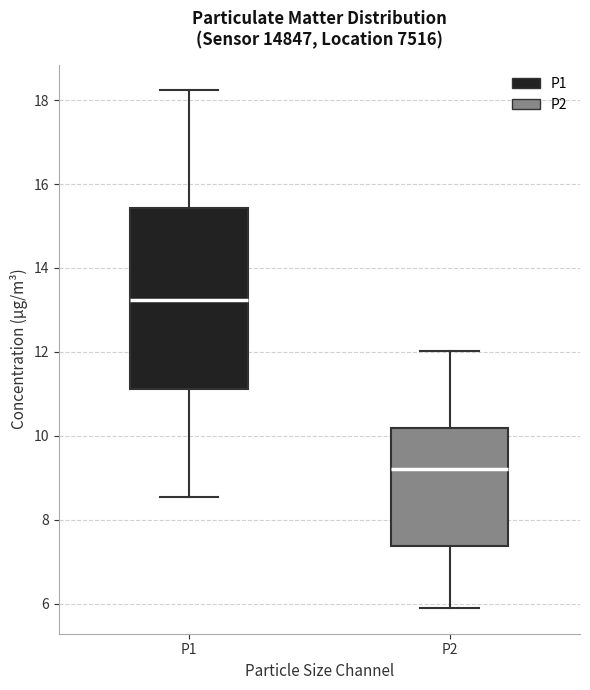

Reading left to right, transcribe this box plot: for each box, give where its median line is, the range the box spans, and where its two whiskers end, as read against the y-axis. The values are not printed on the chart, so give them approximately, as read against the axis.

P1: median 13.2, box 11.2 to 15.4, whiskers 8.6 to 18.2
P2: median 9.2, box 7.4 to 10.2, whiskers 6.0 to 12.0